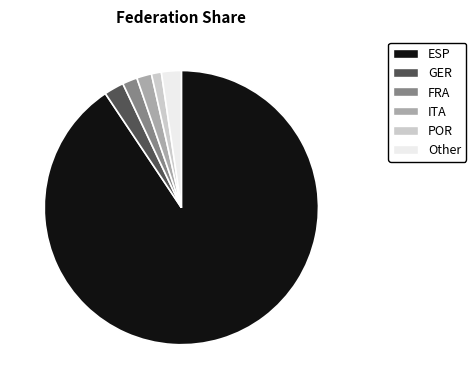

True or false: ESP accounts for 99% of the total.

False